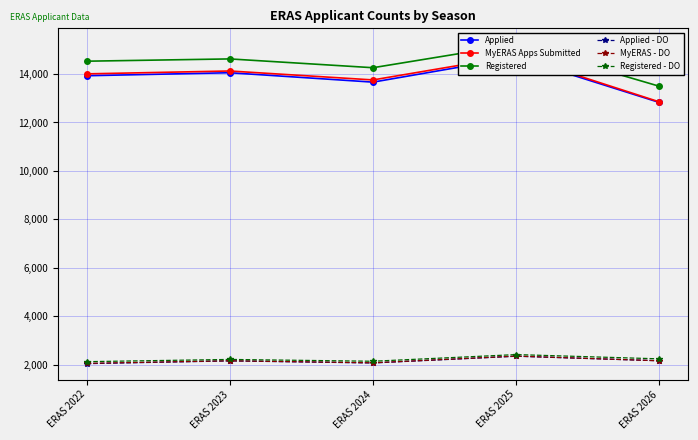

What is the average value of the MyERAS Apps Submitted series?

13898